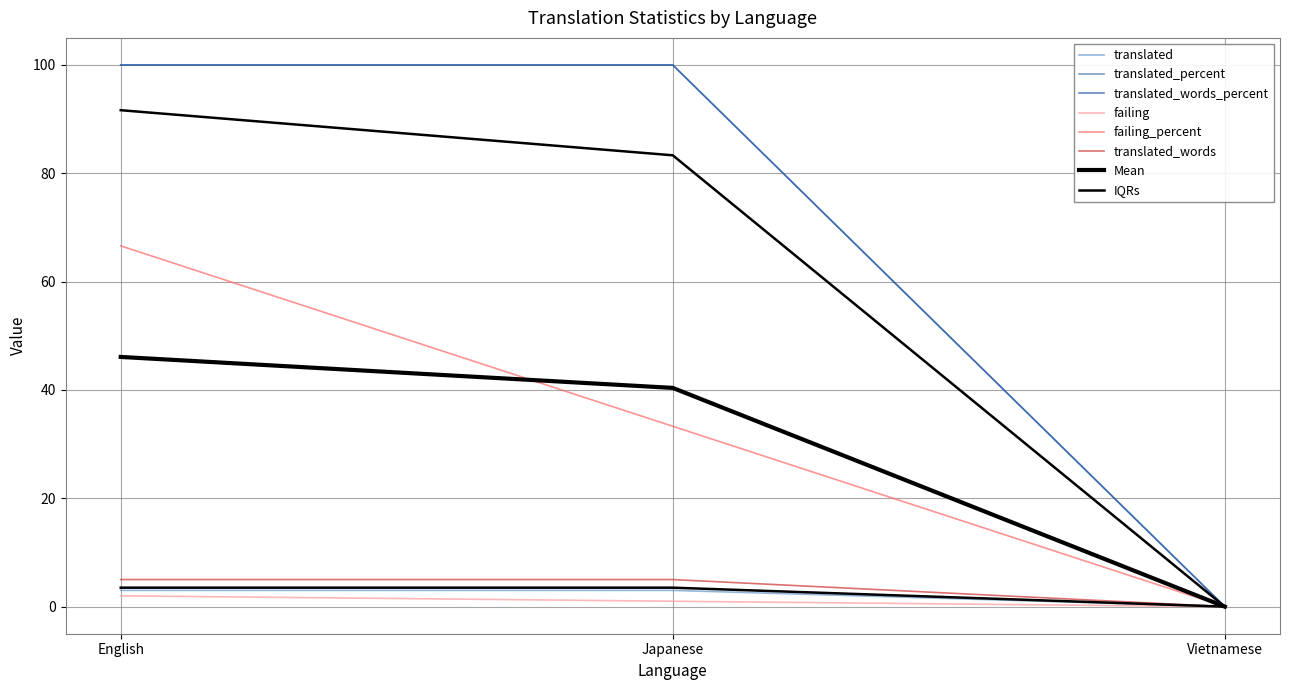

What is the label of the 2nd point from the left?

Japanese